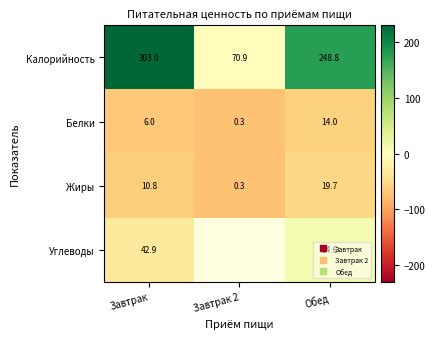

What is the difference between the maximum and minimum values in the Углеводы series?

41.7